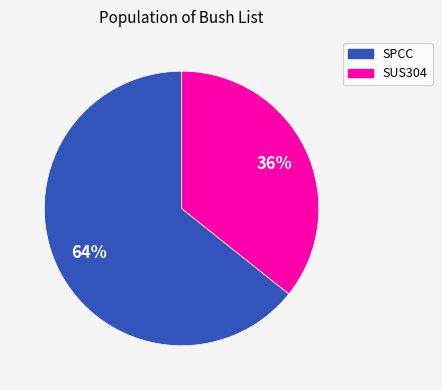

Which category has the smallest portion of the pie?

SUS304